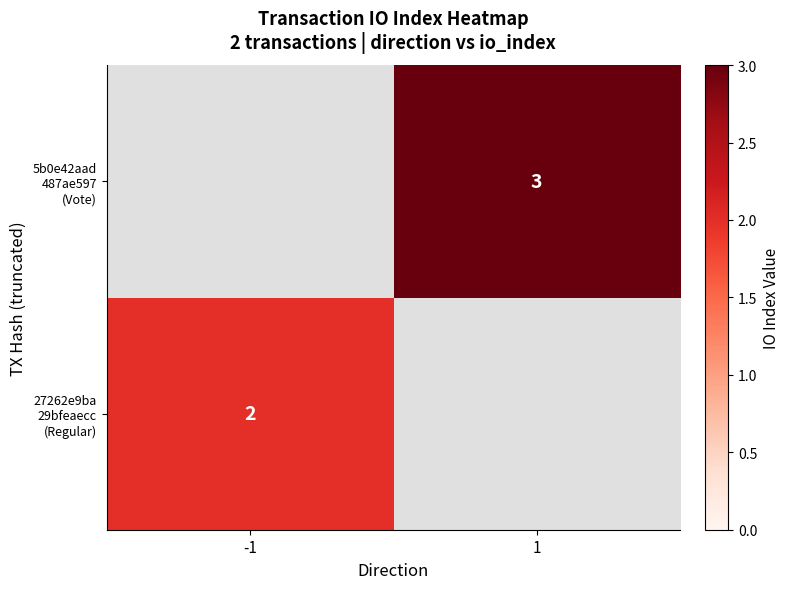

What is the minimum value shown in the chart?

2.0